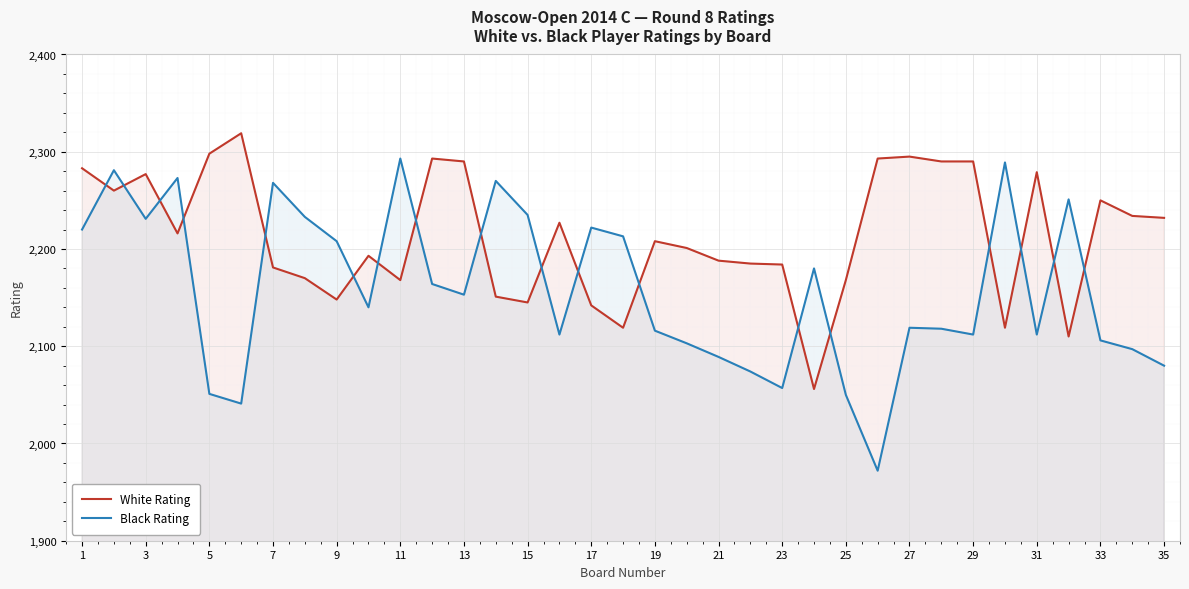

What is the difference between the second highest and second lowest values in the White Rating series?

188